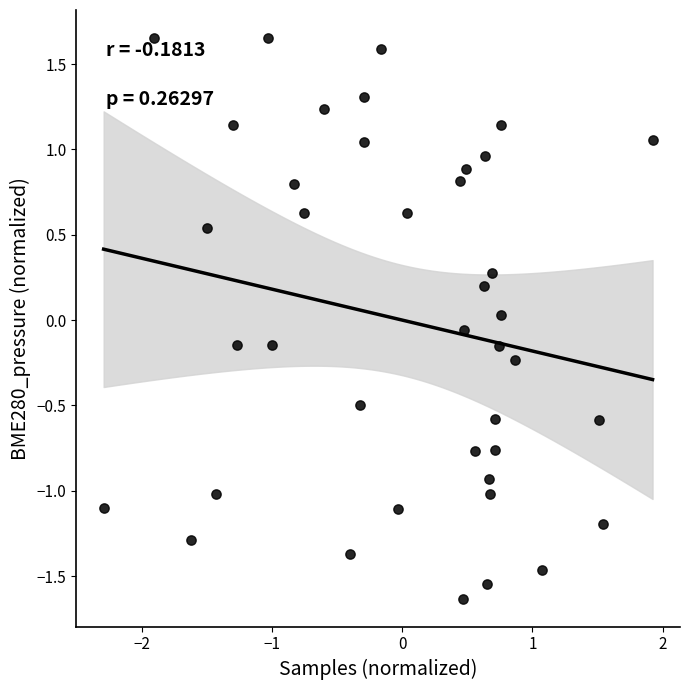

What is the range of Y values (max minus min)?

3.3